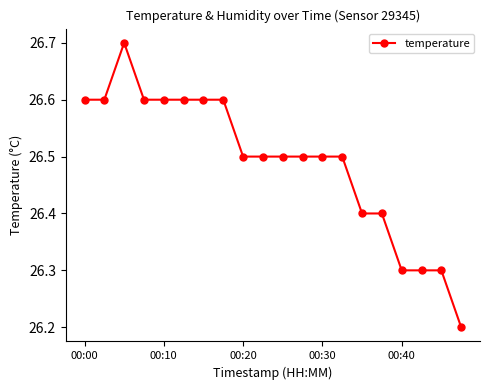

True or false: the data has more than 0 interior local peaks.

True